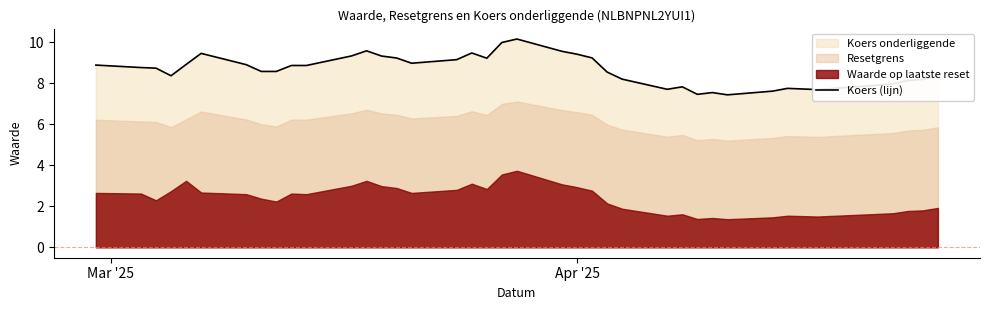

Reading right to left, what are all the values shown in this chart?

8.4	8.2	8.1	8.0	7.7	7.7	7.7	7.6	7.4	7.5	7.5	7.8	7.7	8.2	8.5	9.2	9.4	9.6	10.2	10.0	9.2	9.5	9.1	9.0	9.2	9.3	9.6	9.3	8.9	8.9	8.6	8.6	8.9	9.4	8.9	8.4	8.7	8.8	8.9